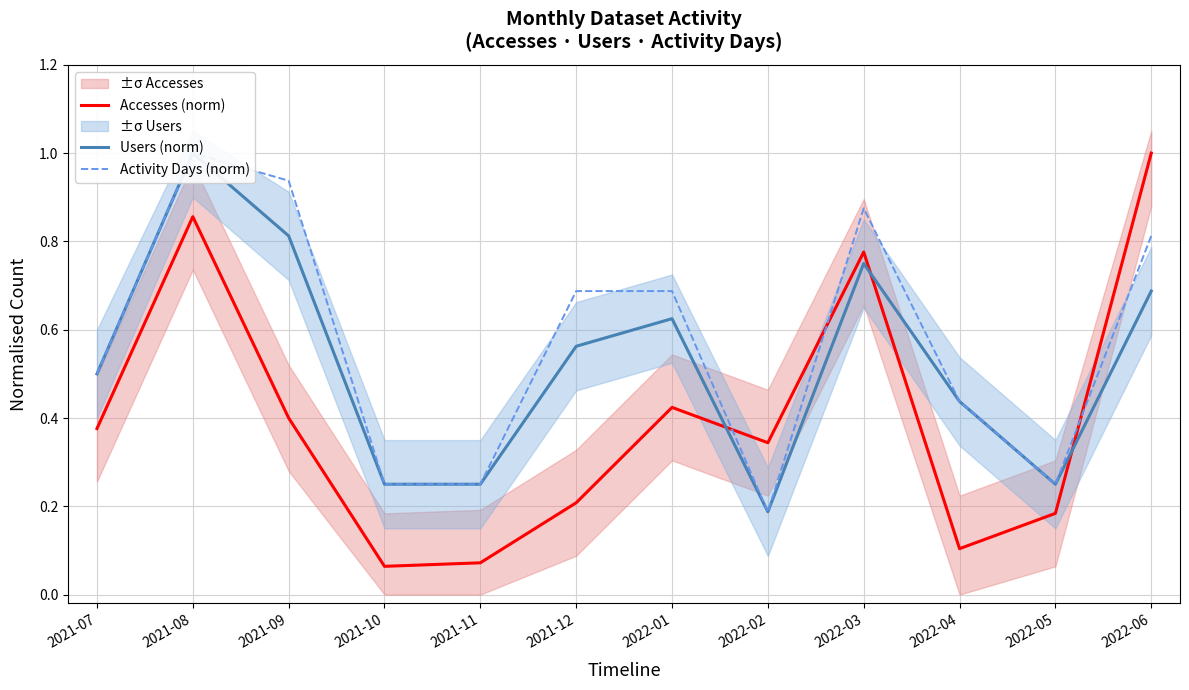

What is the minimum value for Activity Days (norm)?

0.2